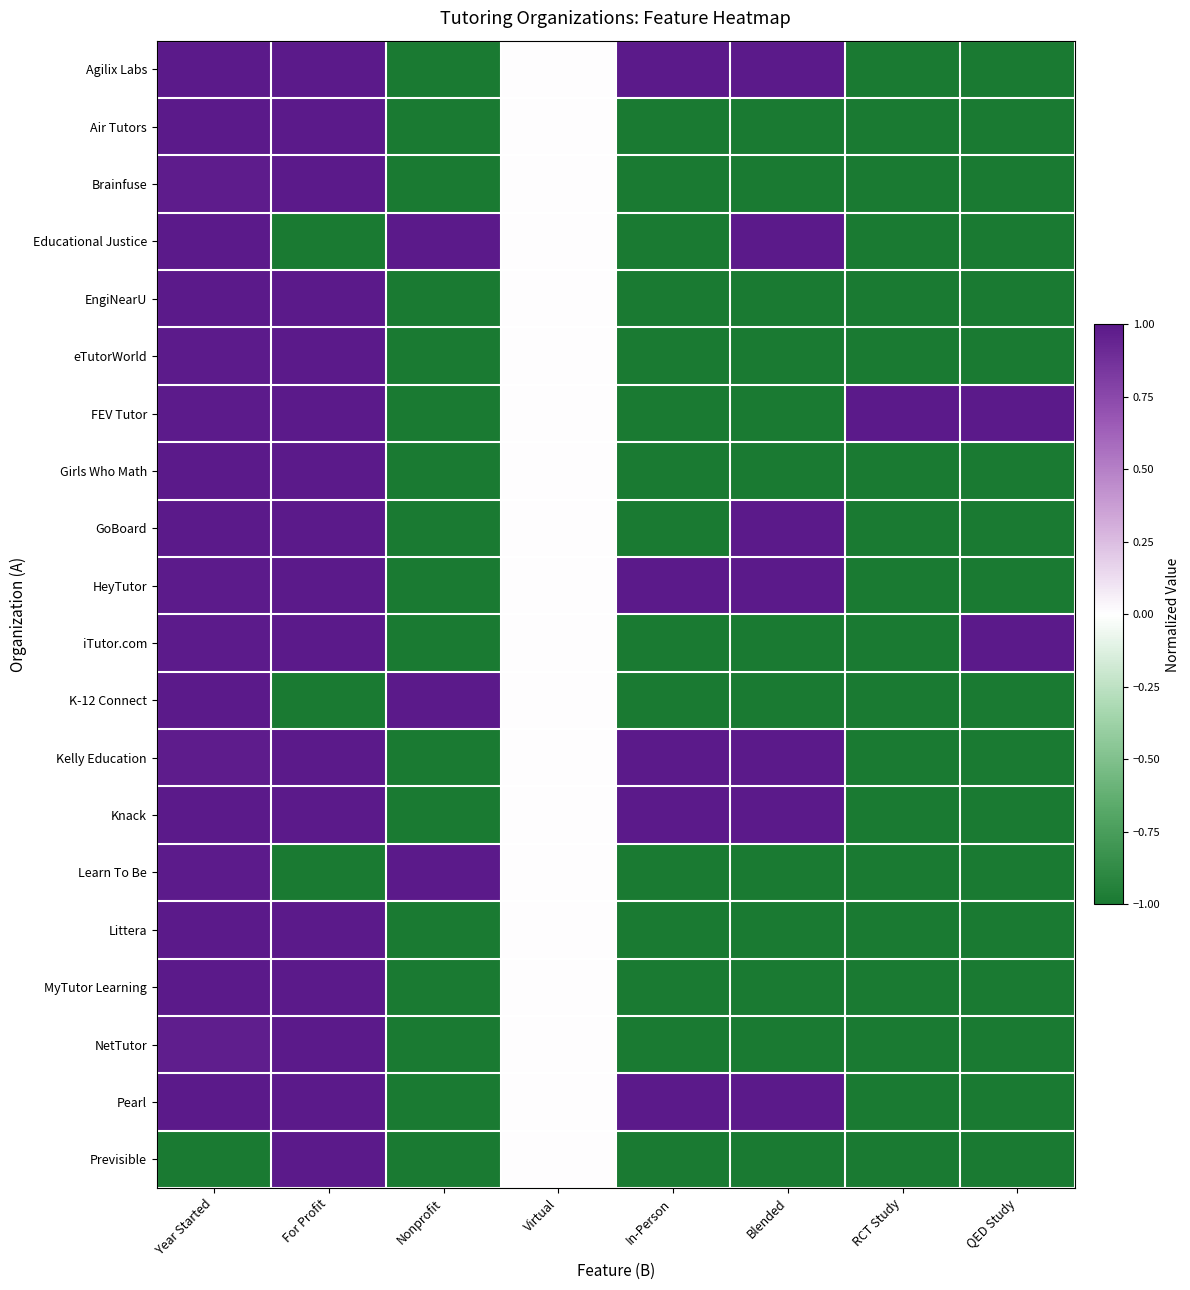

What is the total value across all series at RCT Study?

-18.0